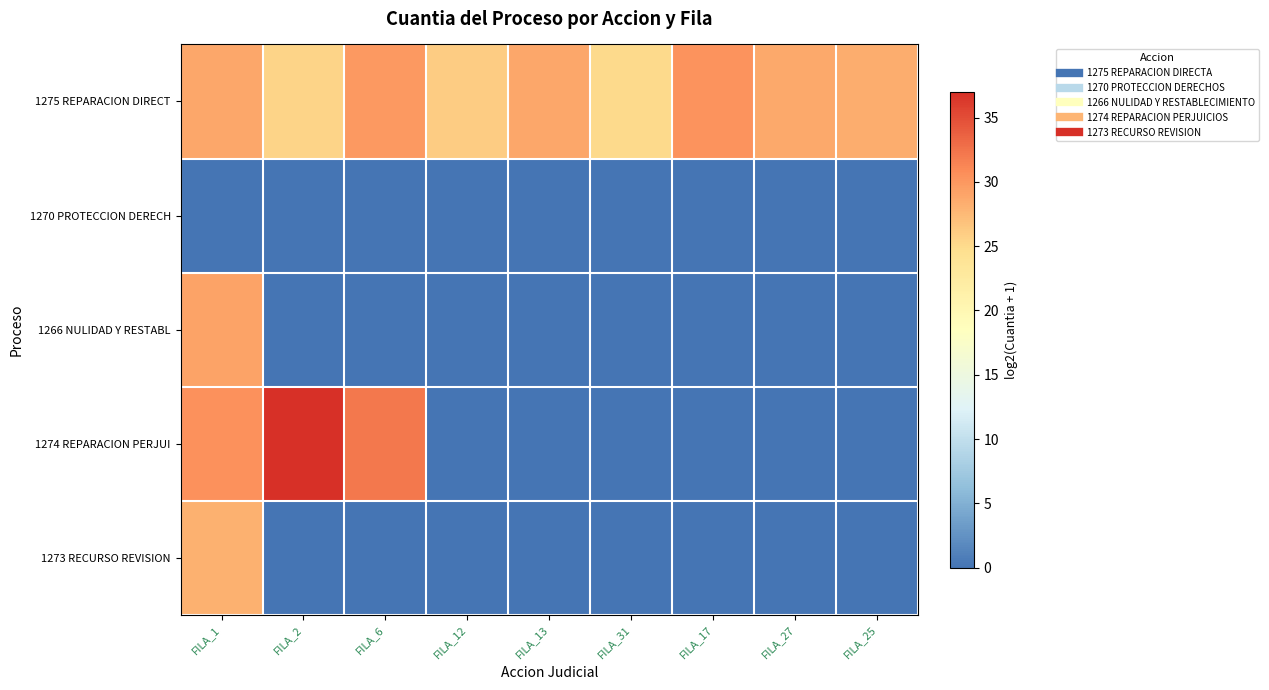

At FILA_27, list the series in order from smallest to largest.

1270 PROTECCION DERECH, 1266 NULIDAD Y RESTABL, 1274 REPARACION PERJUI, 1273 RECURSO REVISION, 1275 REPARACION DIRECT